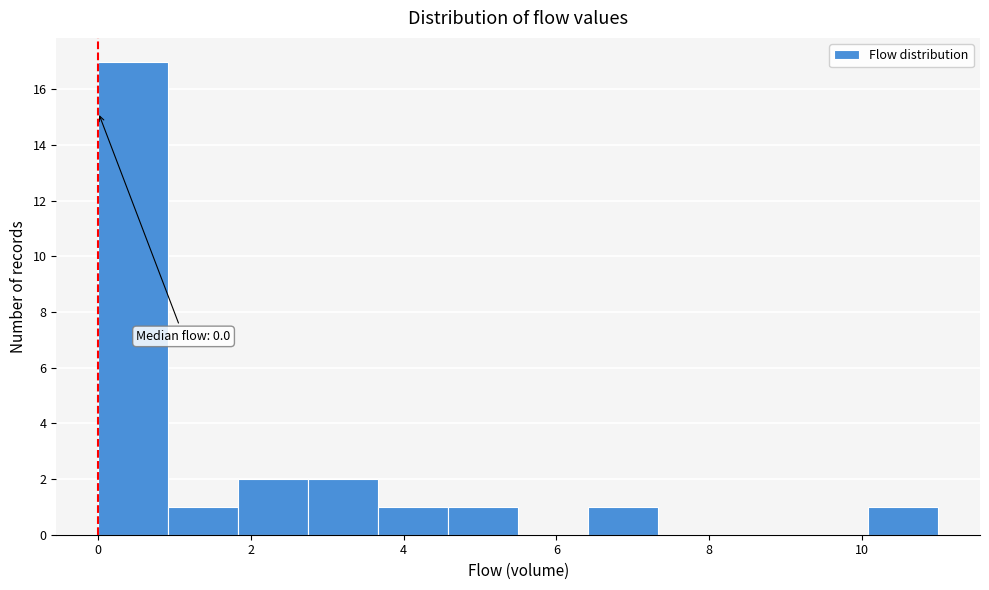

Which range on the x-axis has the tallest bar?

0.0 to 1.0